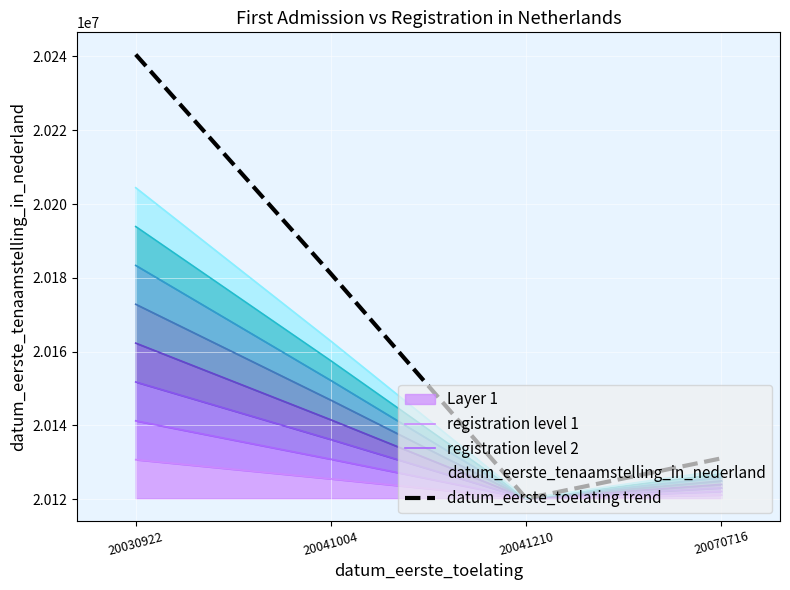

Rank the series at 20030922 from lowest to highest value.

registration level 1, registration level 2, datum_eerste_toelating trend